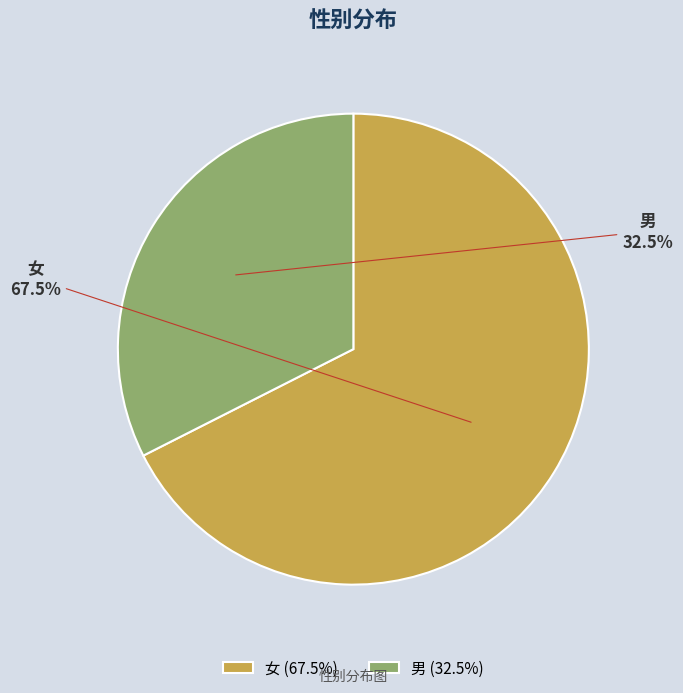

Rank the categories by value from highest to lowest.

女, 男